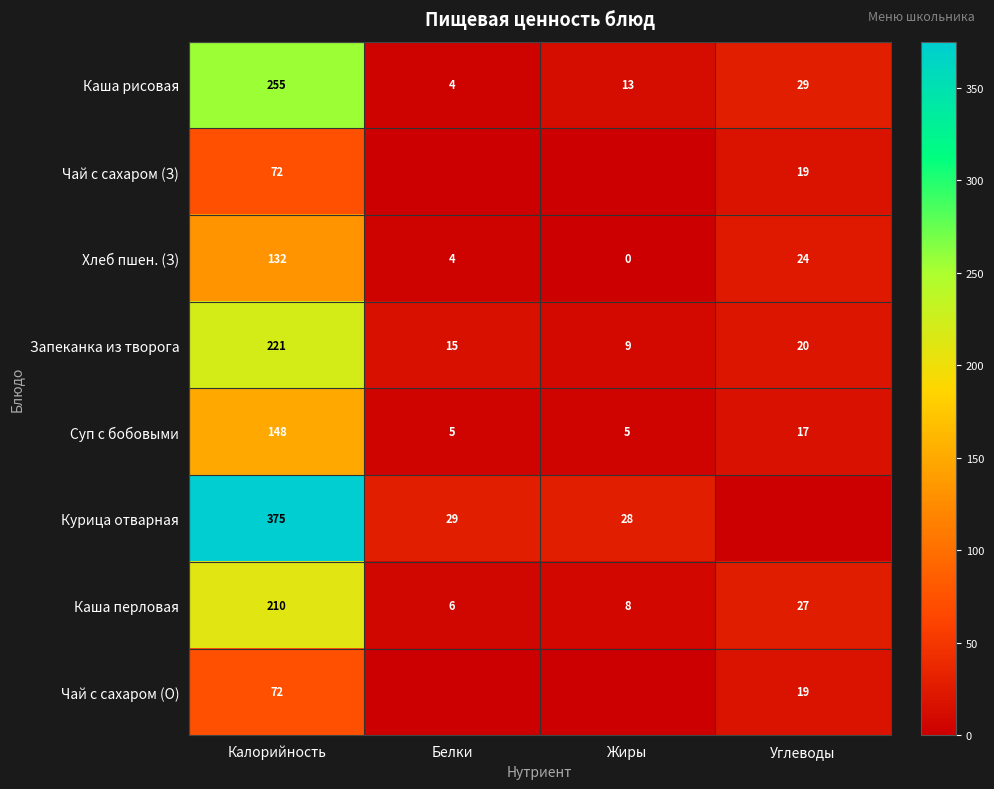

What is the difference between the highest and lowest values at Белки?

29.0